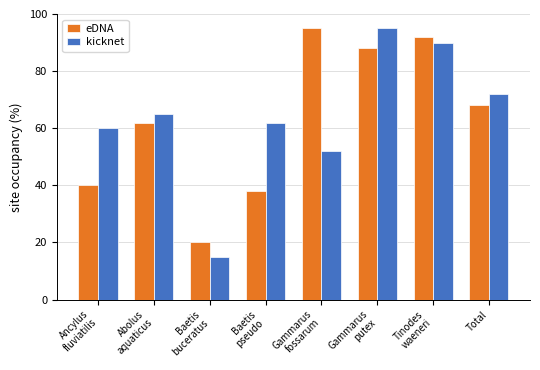

Reading left to right, extract all data points from this chart.

eDNA: 40	62	20	38	95	88	92	68
kicknet: 60	65	15	62	52	95	90	72